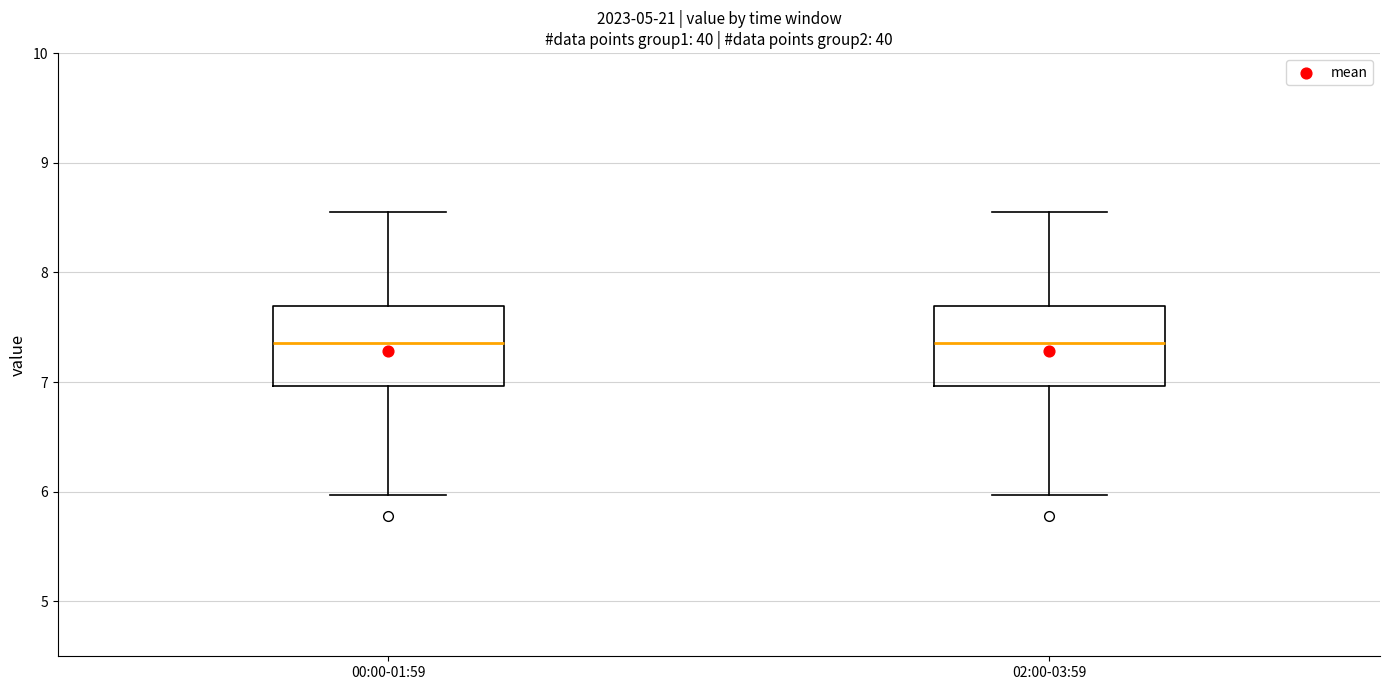

Reading left to right, read every box against the y-axis: the position of its median line, the range the box covers, and the ends of its whiskers. The values are not printed on the chart, so give them approximately, as read against the axis.

00:00-01:59: median 7.4, box 7.0 to 7.7, whiskers 6.0 to 8.6
02:00-03:59: median 7.4, box 7.0 to 7.7, whiskers 6.0 to 8.6